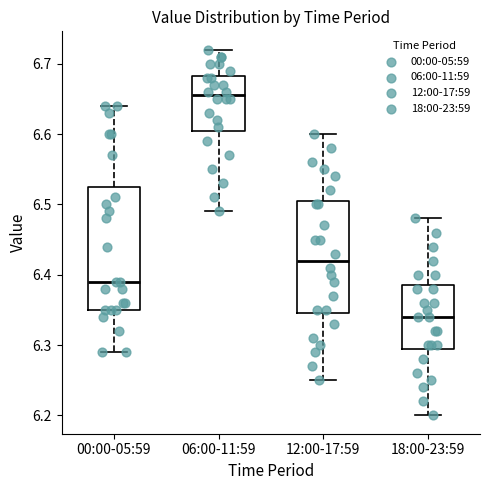

Reading left to right, read every box against the y-axis: the position of its median line, the range the box covers, and the ends of its whiskers. The values are not printed on the chart, so give them approximately, as read against the axis.

00:00-05:59: median 6.39, box 6.35 to 6.53, whiskers 6.29 to 6.64
06:00-11:59: median 6.66, box 6.61 to 6.68, whiskers 6.49 to 6.72
12:00-17:59: median 6.42, box 6.35 to 6.51, whiskers 6.25 to 6.60
18:00-23:59: median 6.34, box 6.30 to 6.39, whiskers 6.20 to 6.48